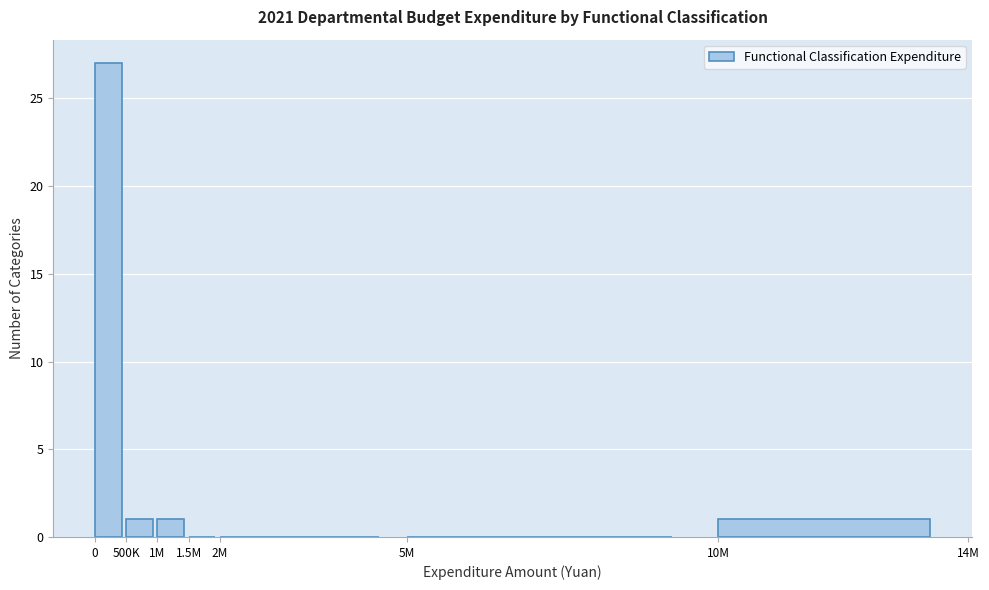

Reading left to right, extract all data points from this chart.

0=27	500K=1	1M=1	1.5M=0	2M=0	5M=0	10M=1